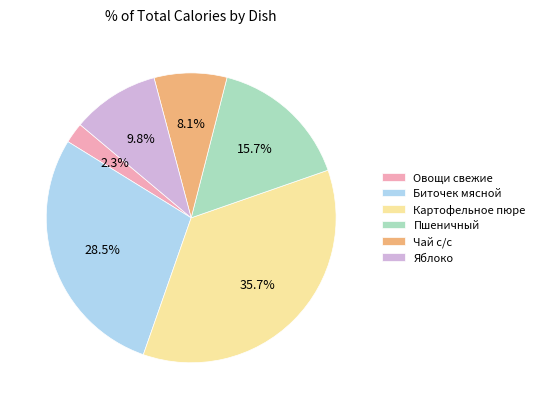

Rank the categories by value from lowest to highest.

Овощи свежие, Чай с/с, Яблоко, Пшеничный, Биточек мясной, Картофельное пюре